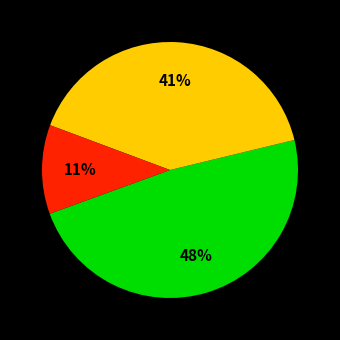

Does any single category account for the majority?

No